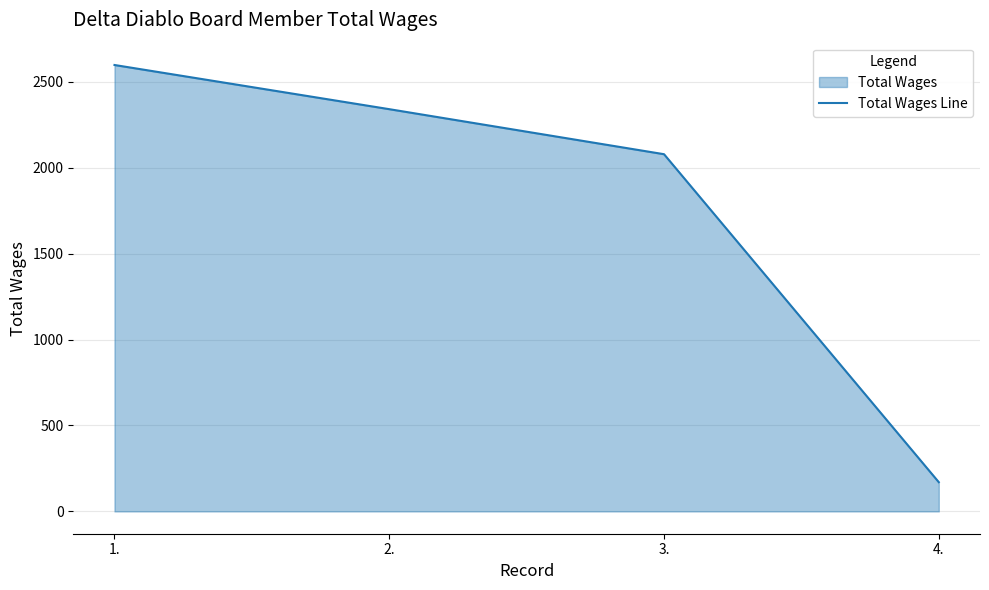

Reading right to left, extract all data points from this chart.

4.=170	3.=2078	2.=2340	1.=2597